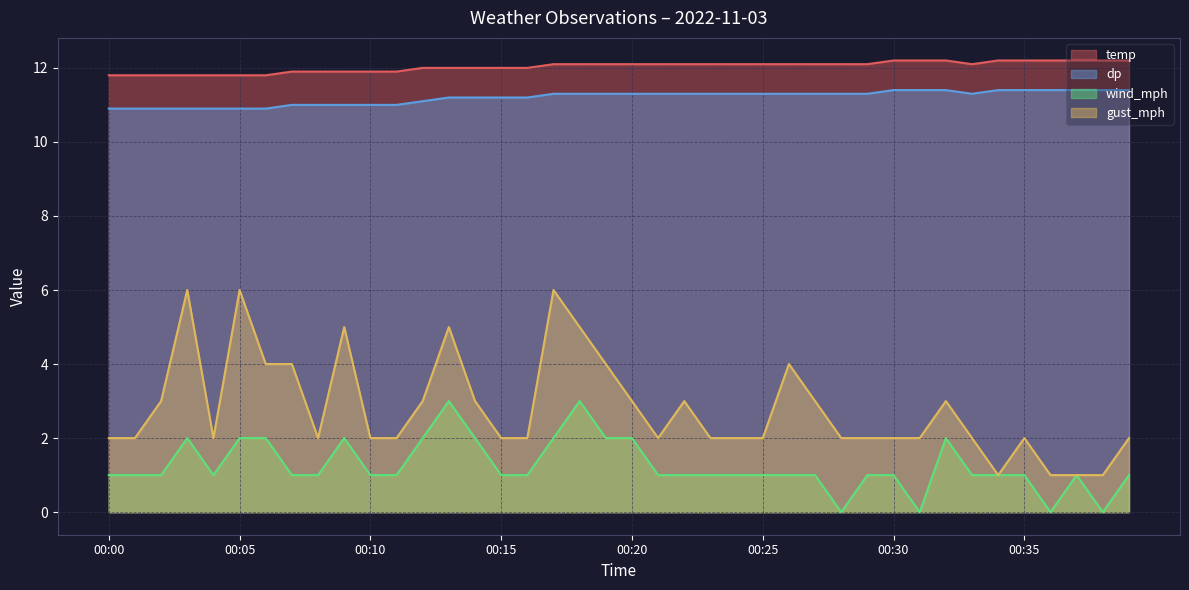

What value does the wind_mph series have at 00:20?

2.0